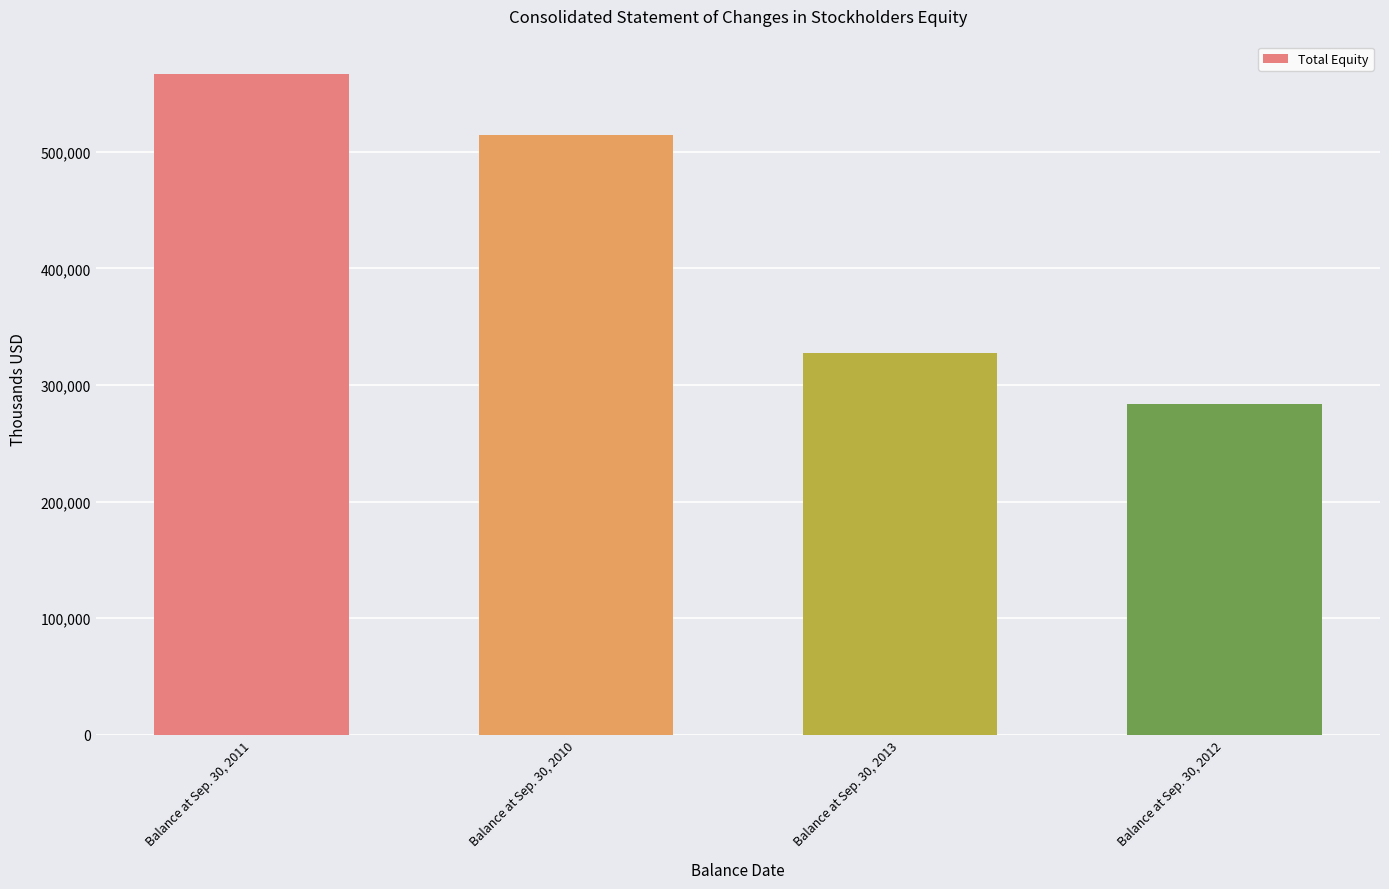

What is the sum of all values?

1691365